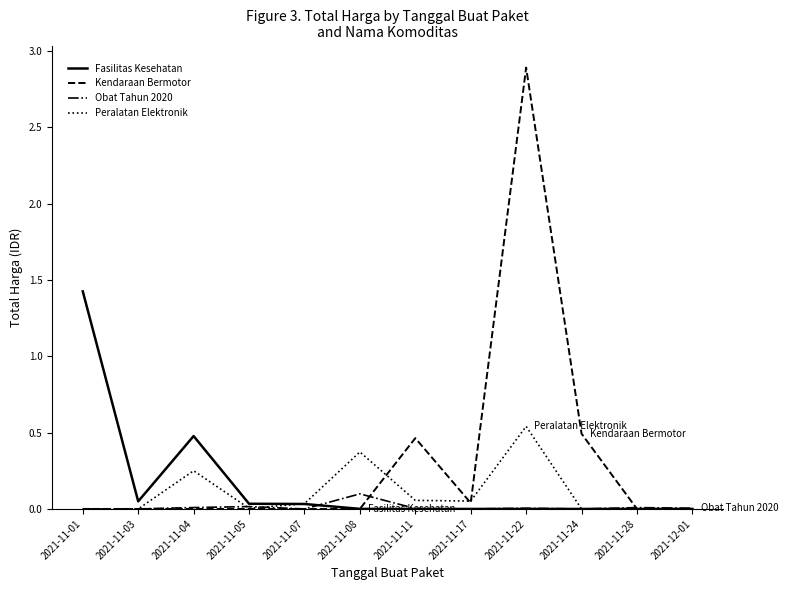

How many distinct data groups are displayed?

4